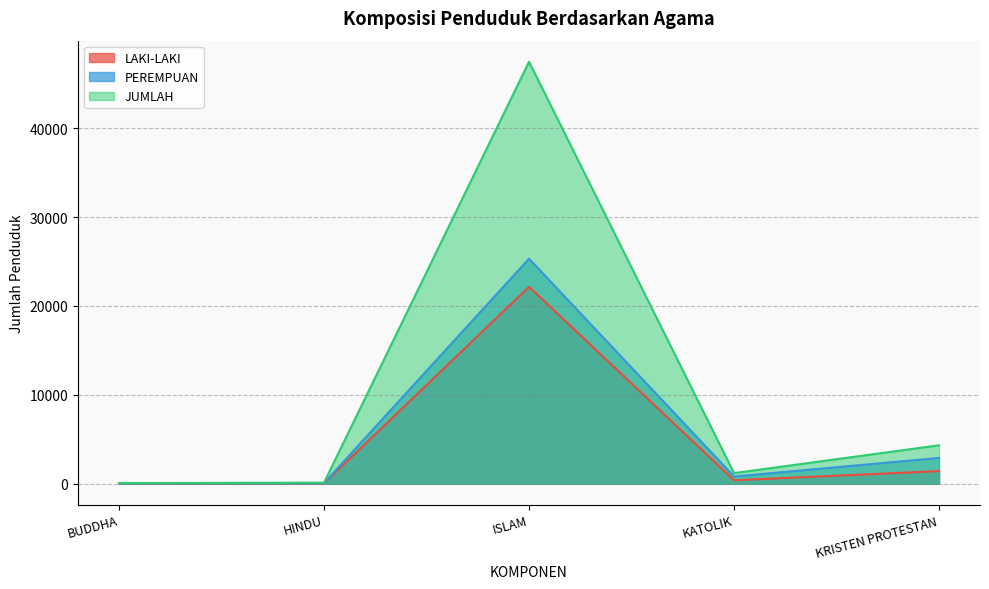

Is the value of LAKI-LAKI at BUDDHA greater than the value of JUMLAH at KRISTEN PROTESTAN?

No